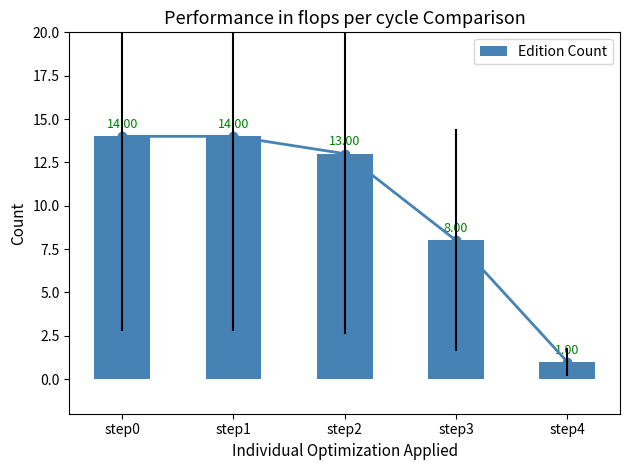

Between step1 and step2, which is larger?

step1